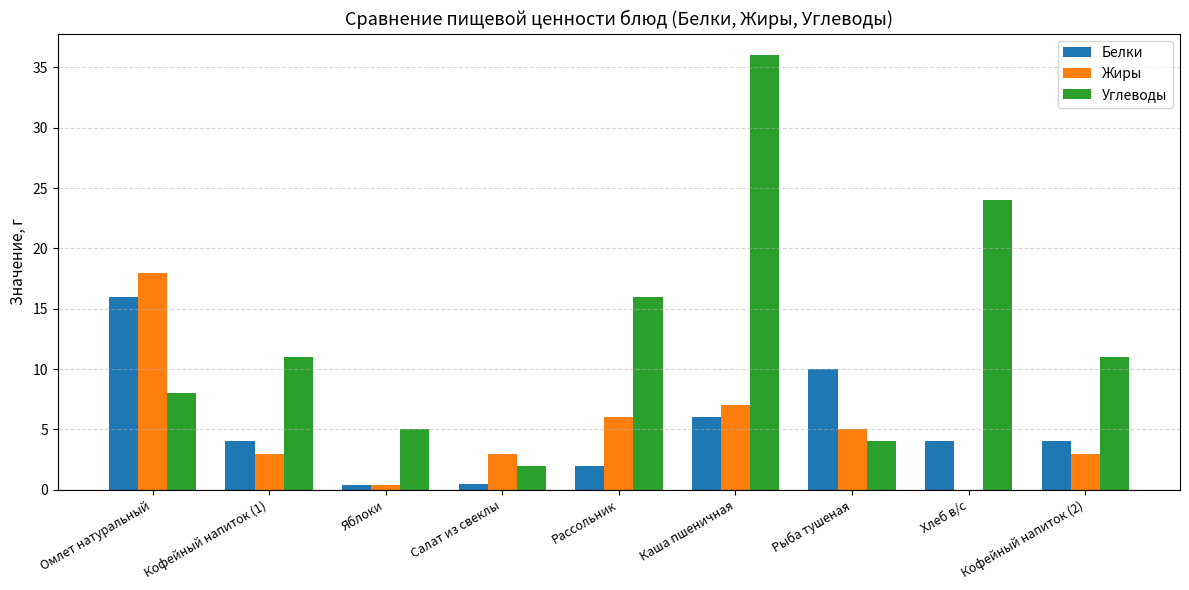

How many groups of bars are there?

9